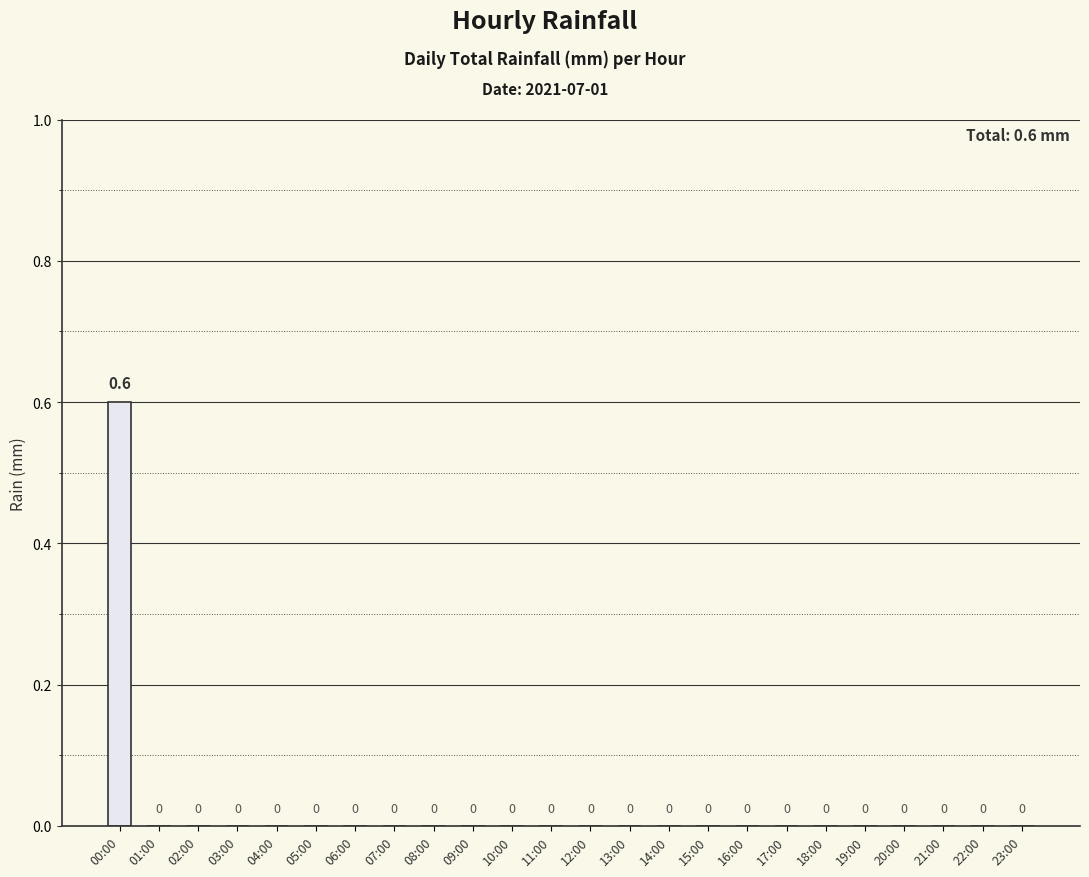

Which category has the highest value across all series?

00:00